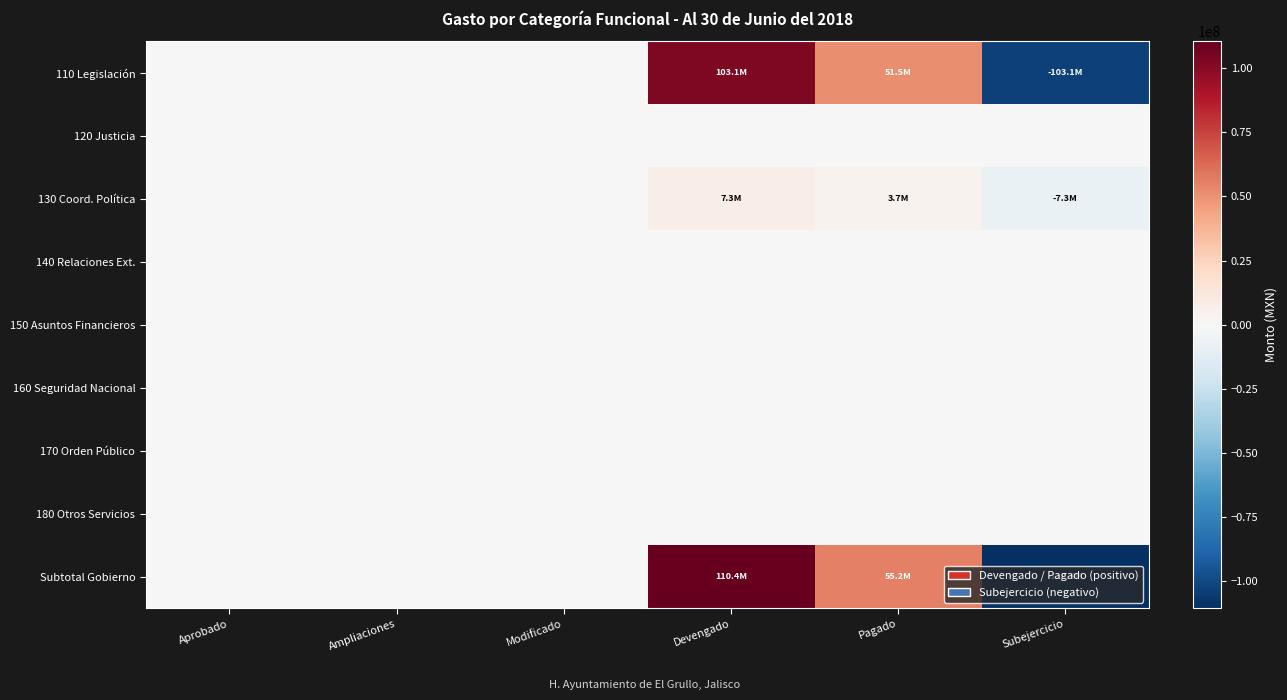

Reading left to right, transcribe all the data shown in this chart.

110 Legislación: Aprobado=0.0	Ampliaciones=0.0	Modificado=0.0	Devengado=103050382.5	Pagado=51525191.3	Subejercicio=-103050382.5
120 Justicia: Aprobado=0.0	Ampliaciones=0.0	Modificado=0.0	Devengado=0.0	Pagado=0.0	Subejercicio=0.0
130 Coord. Política: Aprobado=0.0	Ampliaciones=0.0	Modificado=0.0	Devengado=7344916.7	Pagado=3672458.3	Subejercicio=-7344916.7
140 Relaciones Ext.: Aprobado=0.0	Ampliaciones=0.0	Modificado=0.0	Devengado=0.0	Pagado=0.0	Subejercicio=0.0
150 Asuntos Financieros: Aprobado=0.0	Ampliaciones=0.0	Modificado=0.0	Devengado=0.0	Pagado=0.0	Subejercicio=0.0
160 Seguridad Nacional: Aprobado=0.0	Ampliaciones=0.0	Modificado=0.0	Devengado=0.0	Pagado=0.0	Subejercicio=0.0
170 Orden Público: Aprobado=0.0	Ampliaciones=0.0	Modificado=0.0	Devengado=0.0	Pagado=0.0	Subejercicio=0.0
180 Otros Servicios: Aprobado=0.0	Ampliaciones=0.0	Modificado=0.0	Devengado=0.0	Pagado=0.0	Subejercicio=0.0
Subtotal Gobierno: Aprobado=0.0	Ampliaciones=0.0	Modificado=0.0	Devengado=110395299.2	Pagado=55197649.6	Subejercicio=-110395299.2